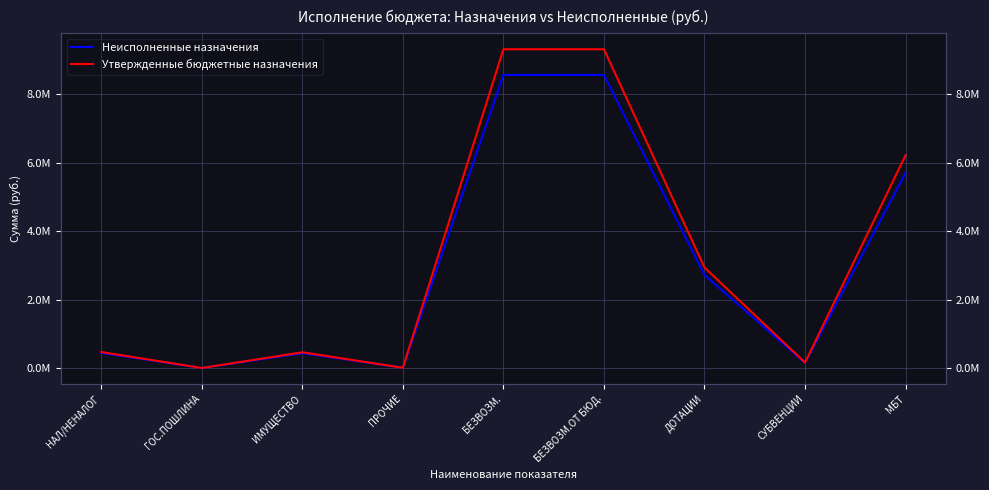

The Утвержденные бюджетные назначения series shows 2927660.5 at БЕЗВОЗМ.ОТ БЮД.. True or false?

False